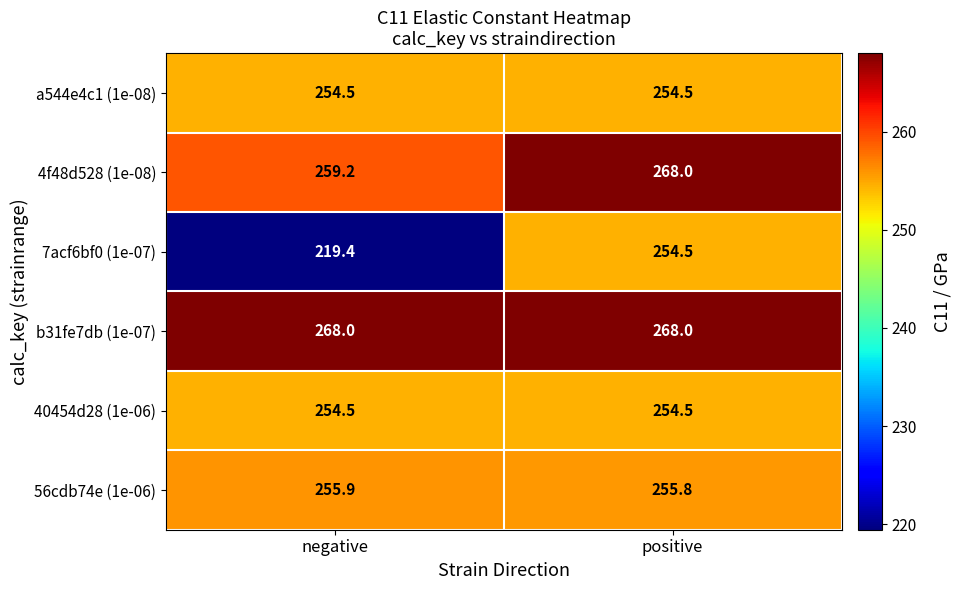

What is the greatest value displayed?

268.0